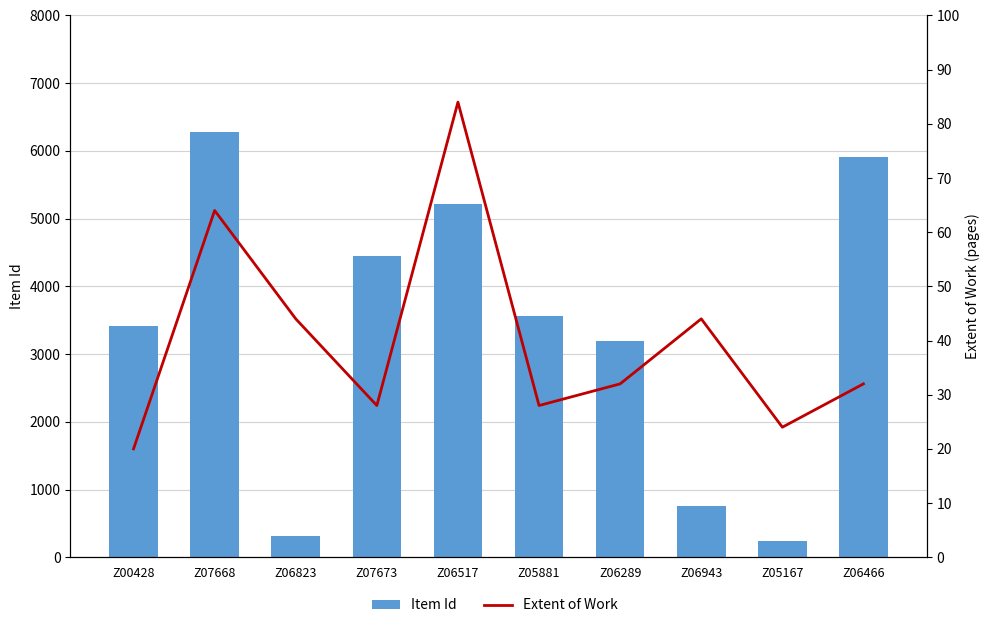

What is the average value of the Item Id series?

3336